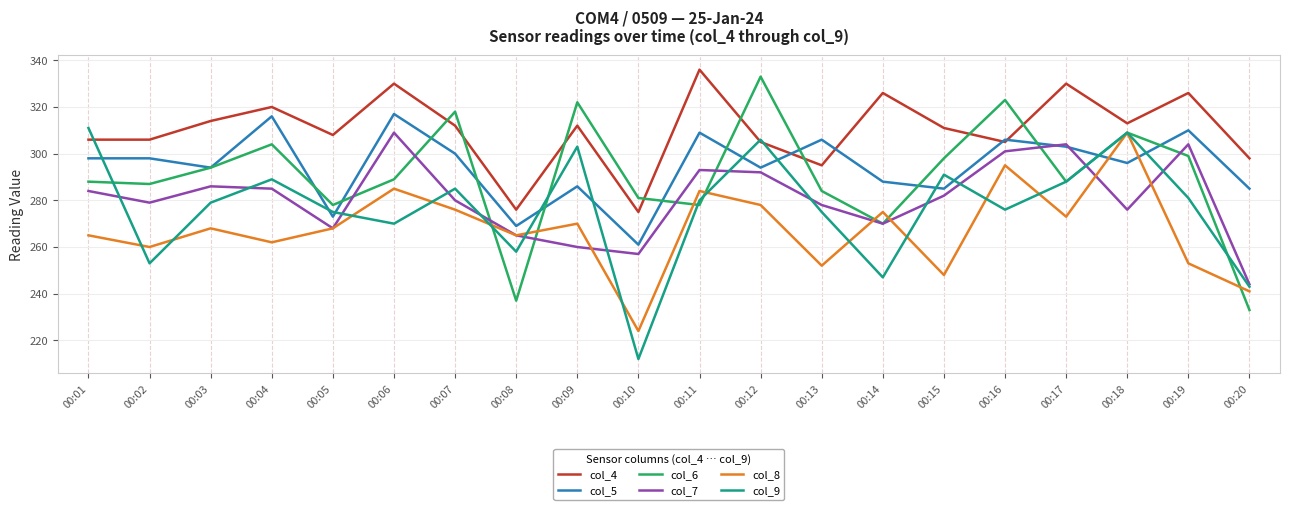

Between which two adjacent categories do col_6 and col_9 first intersect?

00:01 and 00:02